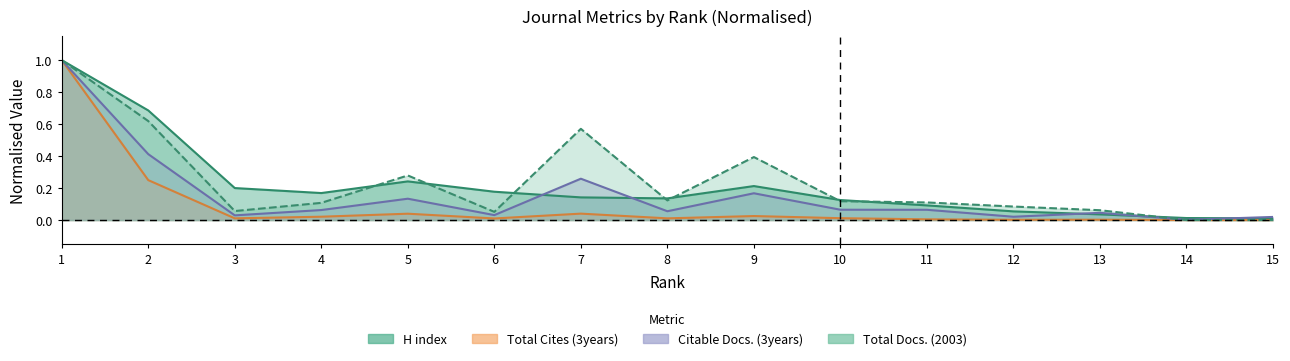

Does the chart display data point markers on the line(s)?

No